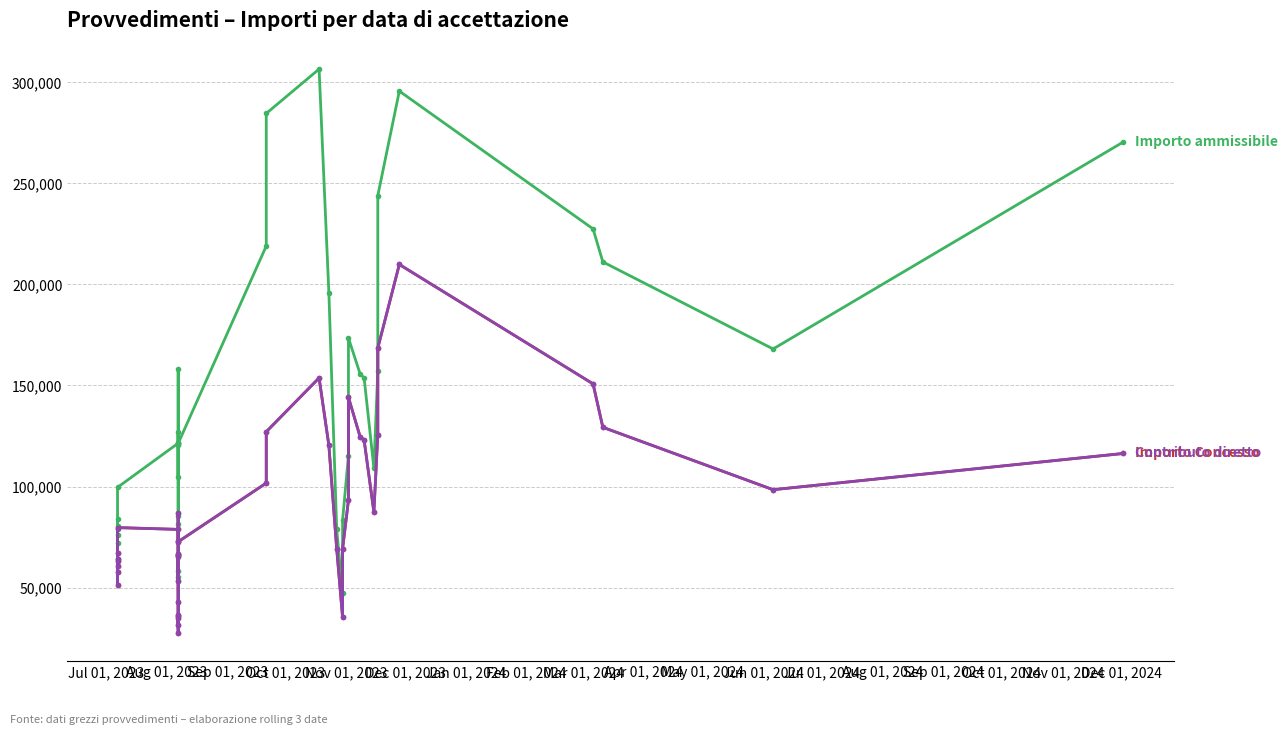

How many values in the Importo Concesso series are below 73046?

20